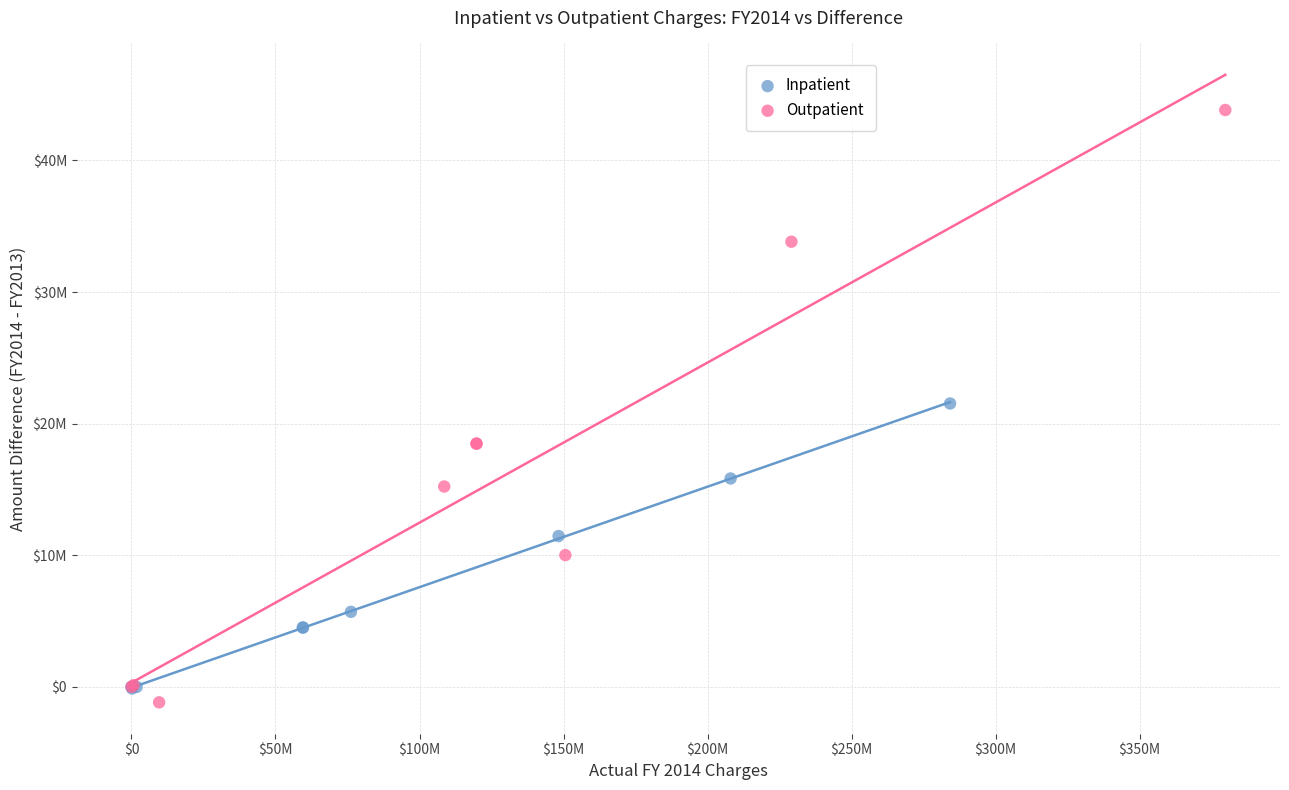

Which series reaches the maximum Y coordinate?

Outpatient